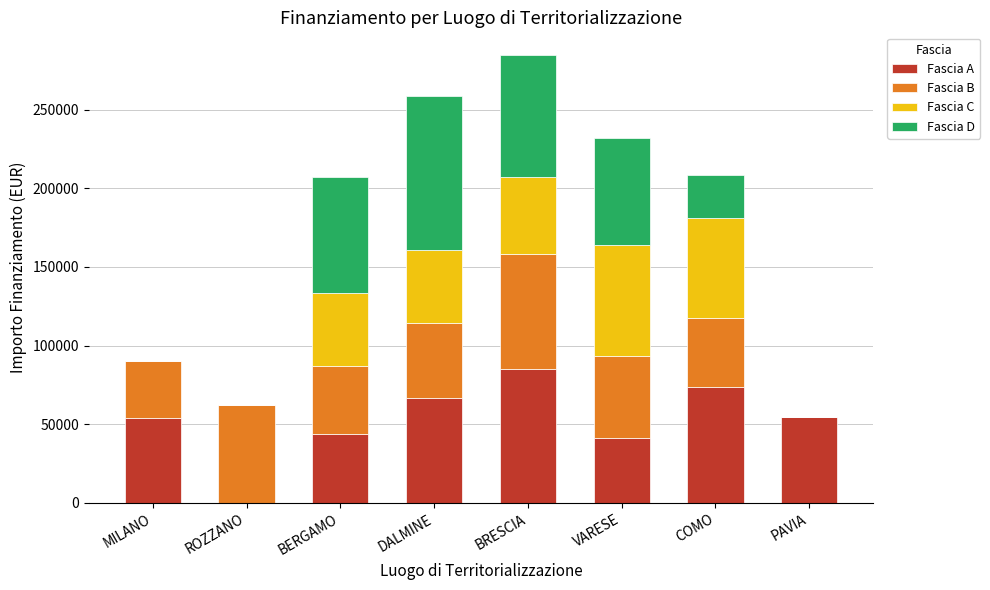

Does the chart contain stacked bars?

Yes